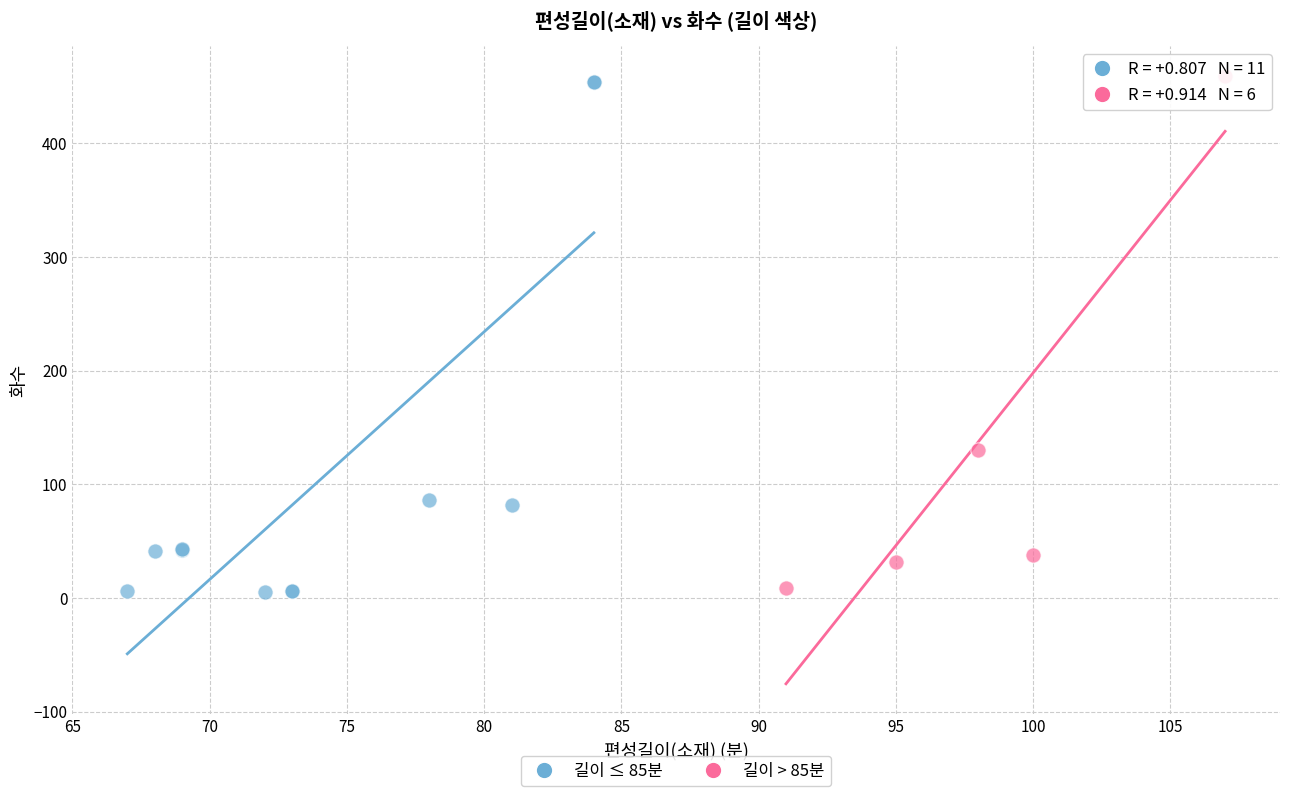

What are all the series names shown in the legend?

길이 ≤ 85분, 길이 > 85분